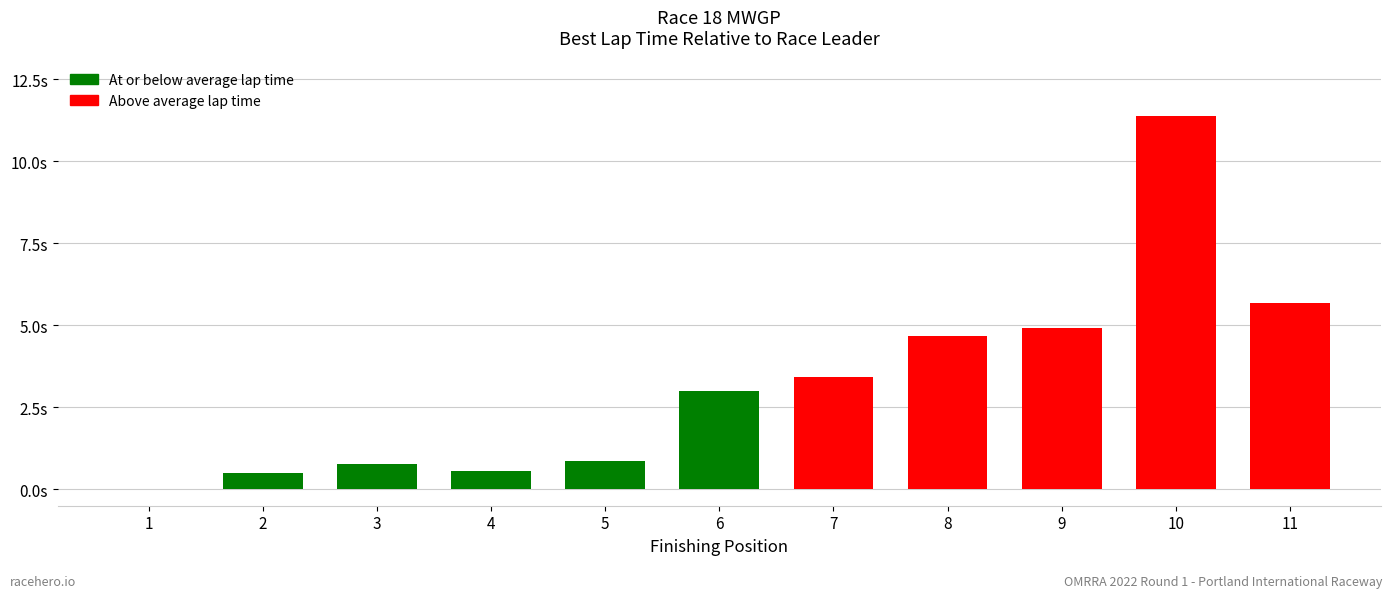

Are the bars horizontal?

No